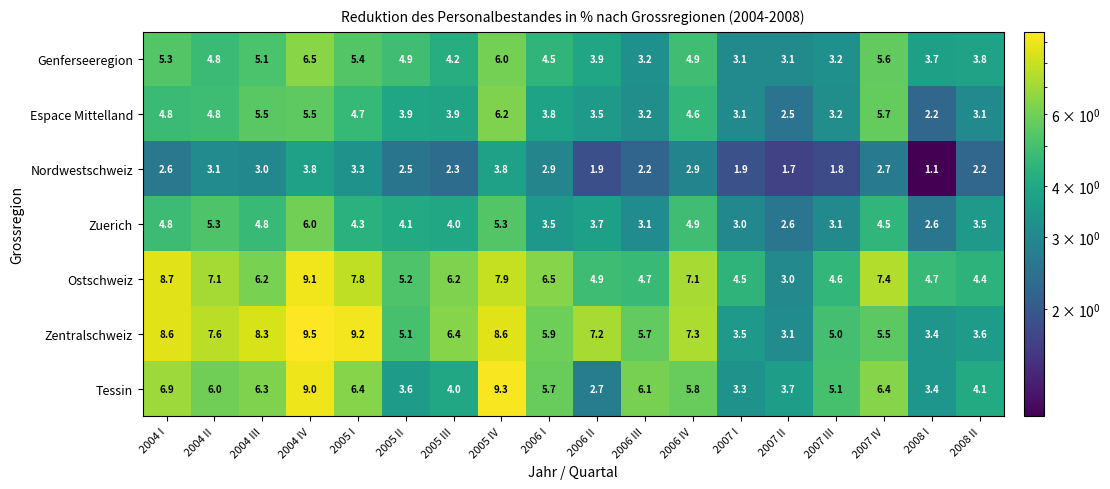

What is the minimum value for Ostschweiz?

3.0